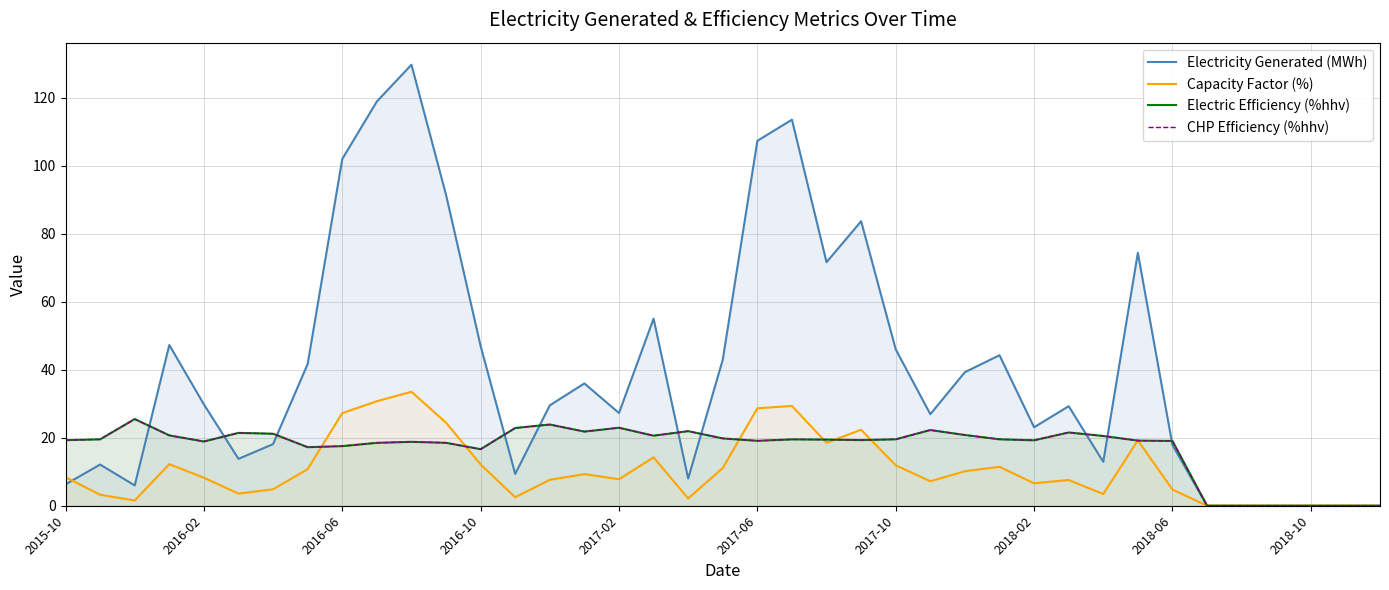

How many interior local peaks does the Capacity Factor (%) series have?

9